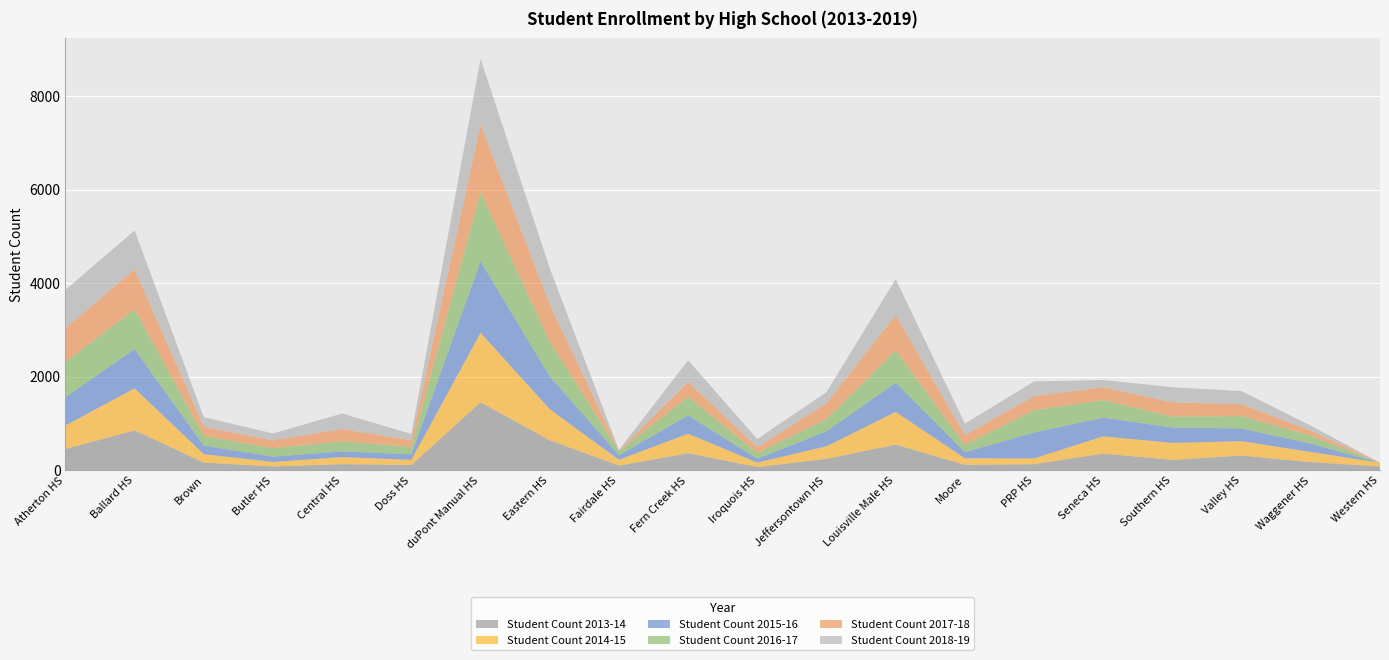

Reading right to left, what are all the values shown in this chart?

Student Count 2013-14: 86	178	319	226	362	134	121	553	250	73	370	104	647	1457	117	136	86	168	859	458
Student Count 2014-15: 79	216	307	362	367	123	139	699	267	95	415	124	663	1486	110	150	95	180	896	503
Student Count 2015-16: 0	179	273	329	401	555	133	627	319	84	393	97	703	1528	118	123	114	182	840	607
Student Count 2016-17: 0	168	263	235	374	478	156	687	264	126	399	89	741	1481	157	215	181	208	851	750
Student Count 2017-18: 0	109	255	305	276	297	206	756	335	116	316	9	795	1442	143	263	167	194	853	723
Student Count 2018-19: 0	106	279	323	154	315	246	768	240	178	461	17	776	1404	135	330	148	207	833	818